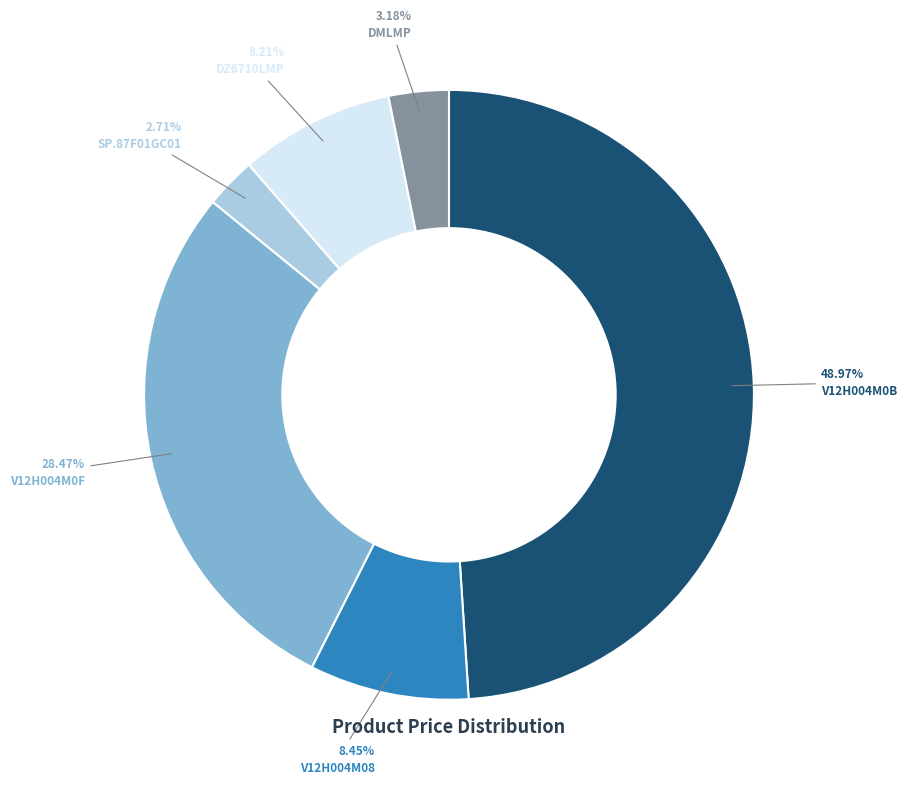

True or false: V12H004M0F accounts for 19% of the total.

False